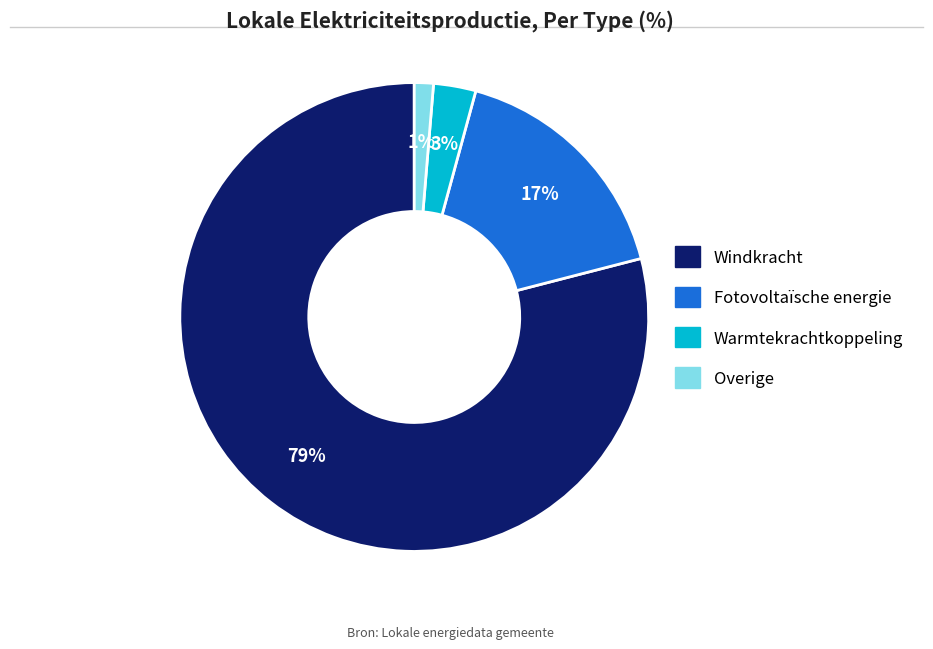

Is the sum of Windkracht and Fotovoltaïsche energie greater than half?

Yes